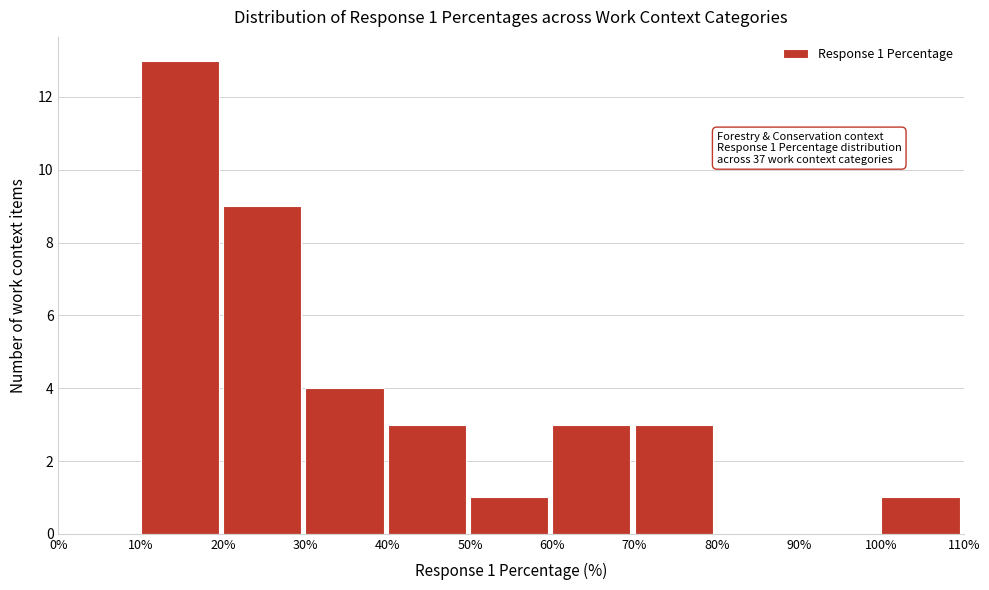

Over which range of the x-axis is the bar tallest?

10% to 20%